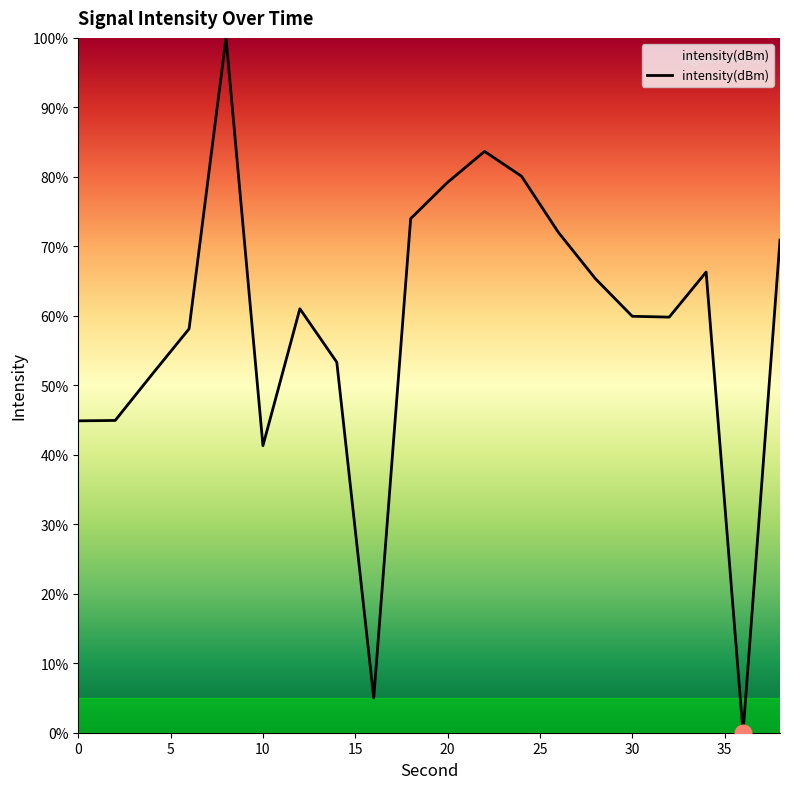

What is the difference between the maximum and minimum values?

100.0